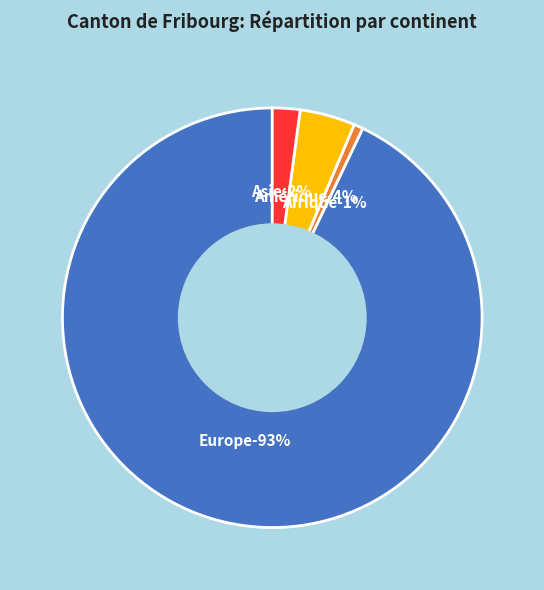

To the nearest percent, what portion does Asie represent?

2%